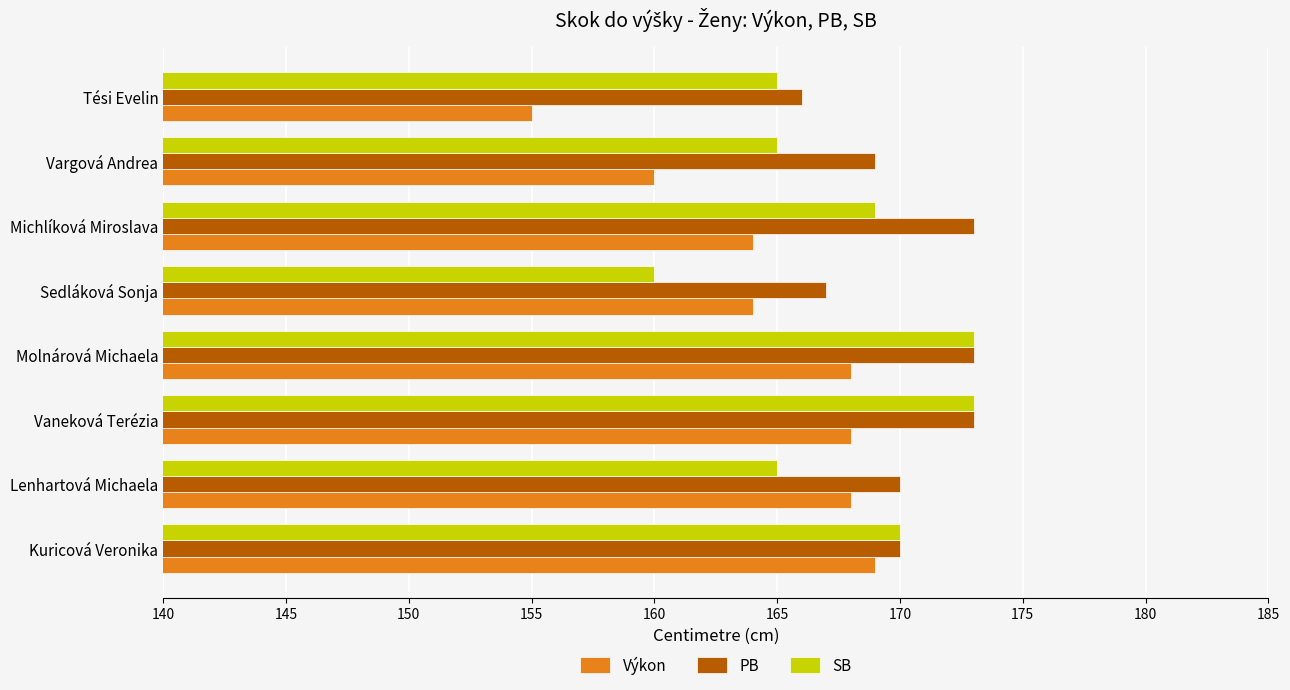

How many categories are shown in the chart?

8